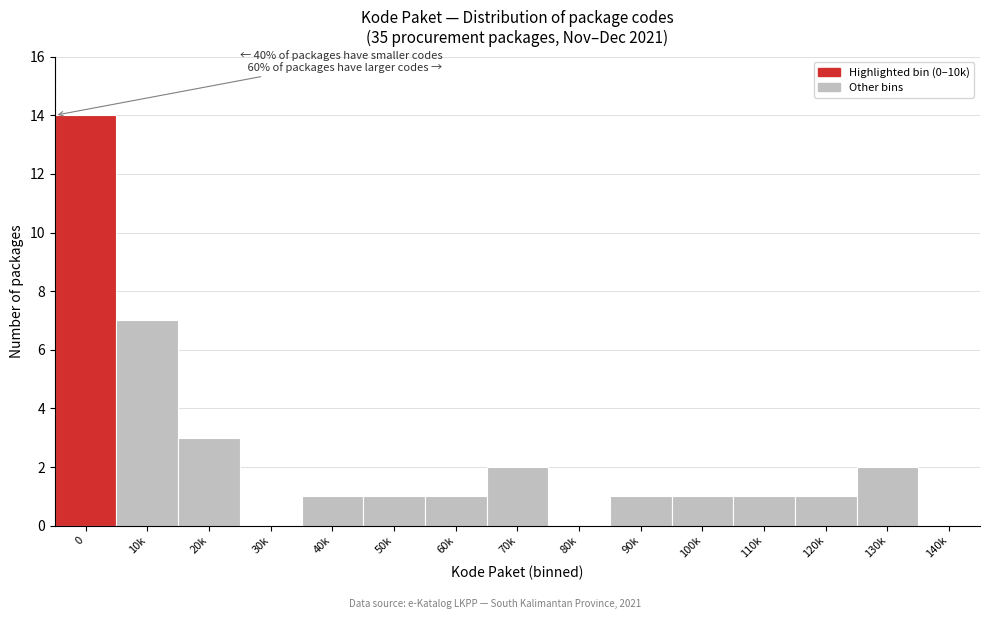

Reading right to left, what are all the values shown in this chart?

140k=0	130k=2	120k=1	110k=1	100k=1	90k=1	80k=0	70k=2	60k=1	50k=1	40k=1	30k=0	20k=3	10k=7	0=14